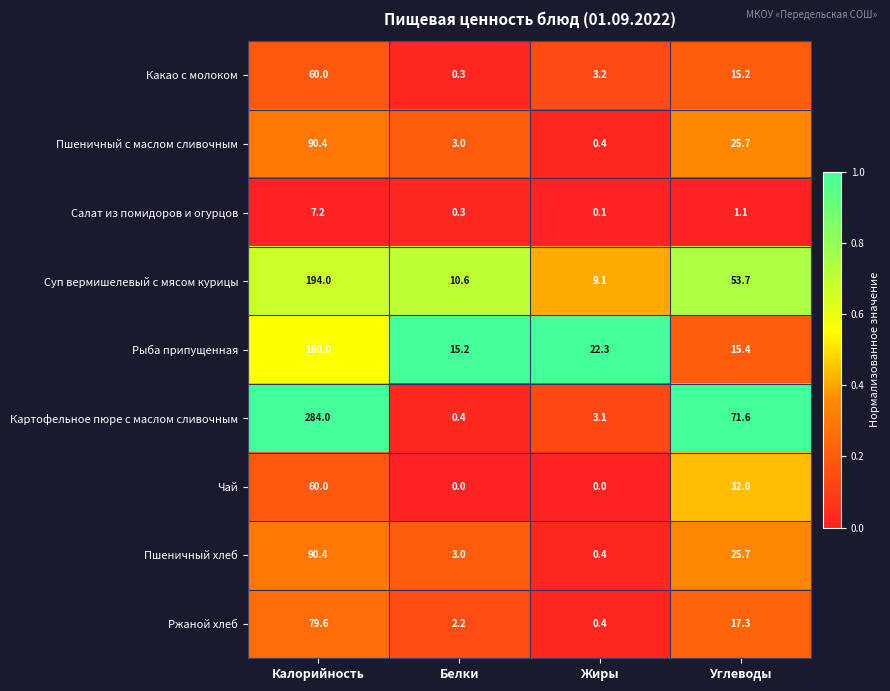

Between Белки and Жиры, which series saw the biggest shift?

Рыба припущенная